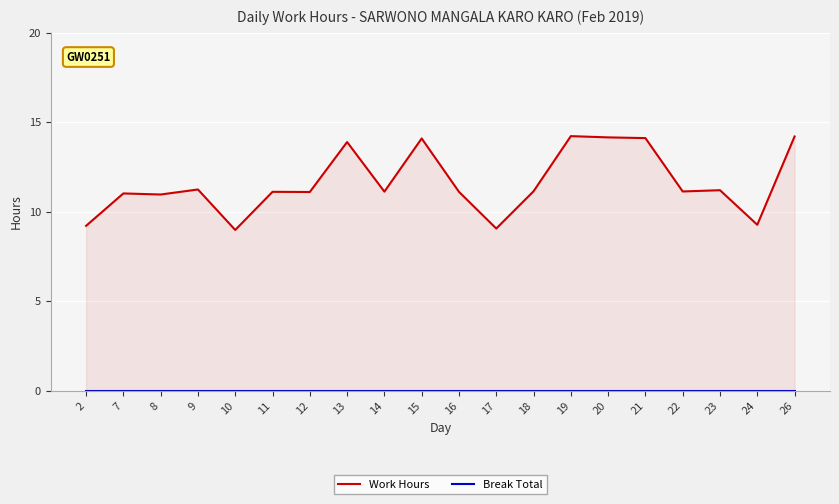

True or false: Break Total and Work Hours intersect in this chart.

False